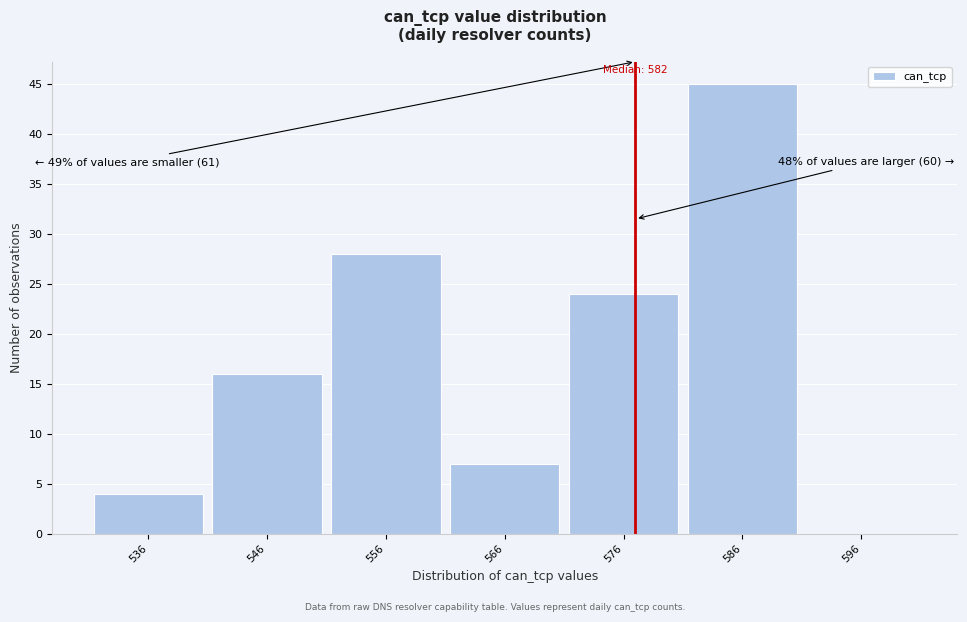

Reading right to left, list all the values displayed in this chart.

596=0	586=45	576=24	566=7	556=28	546=16	536=4